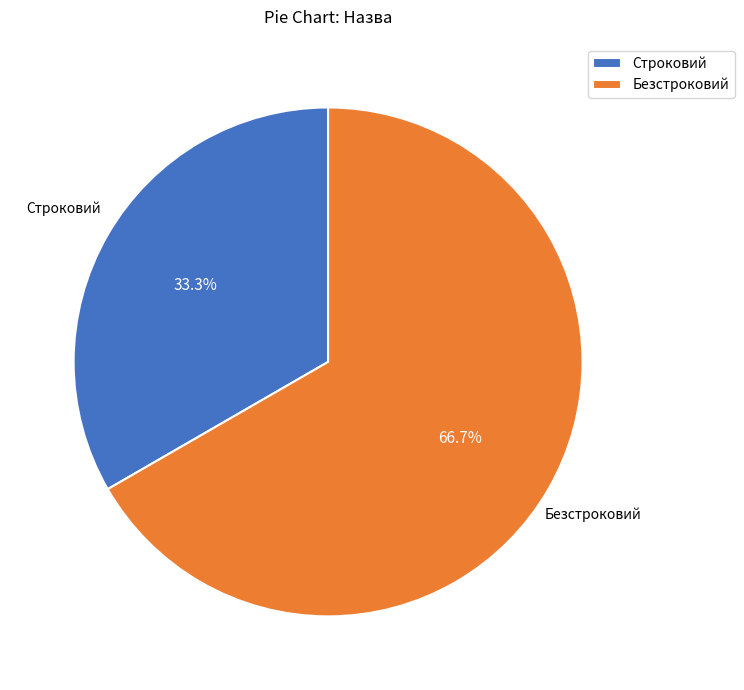

Combined, what portion of the pie is Строковий and Безстроковий?

100.0%